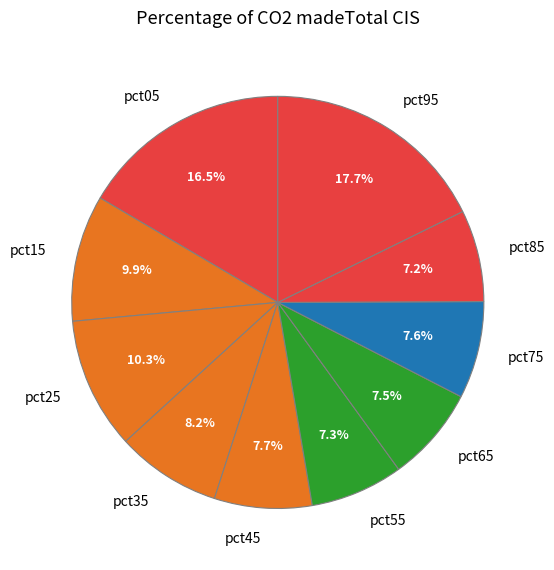

What is the total percentage of pct85 and pct25?

17.5%